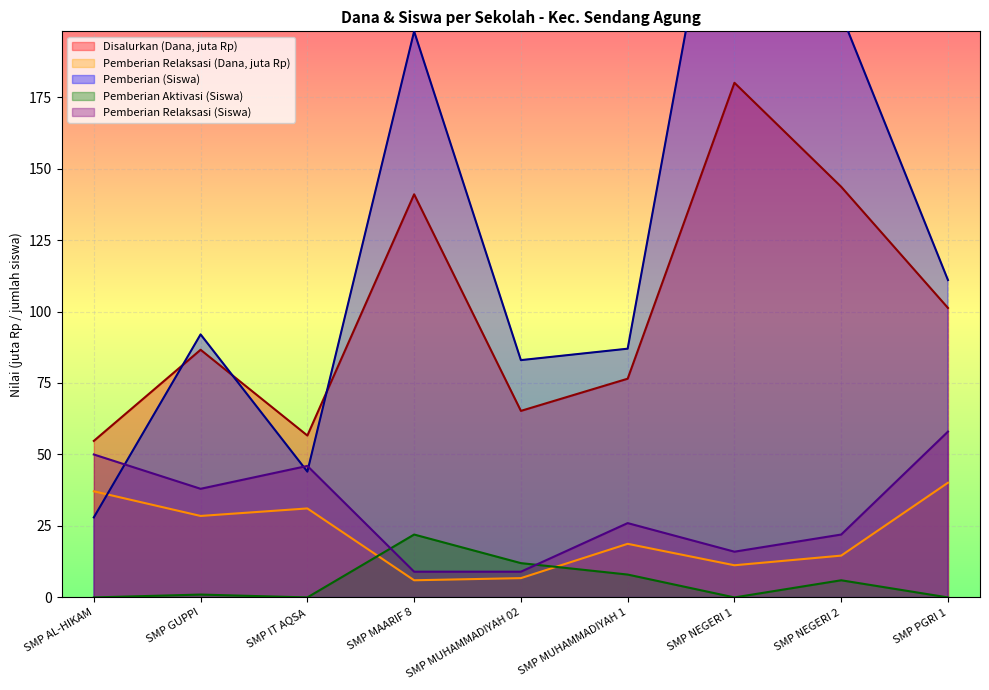

Count the number of data series in this chart.

5